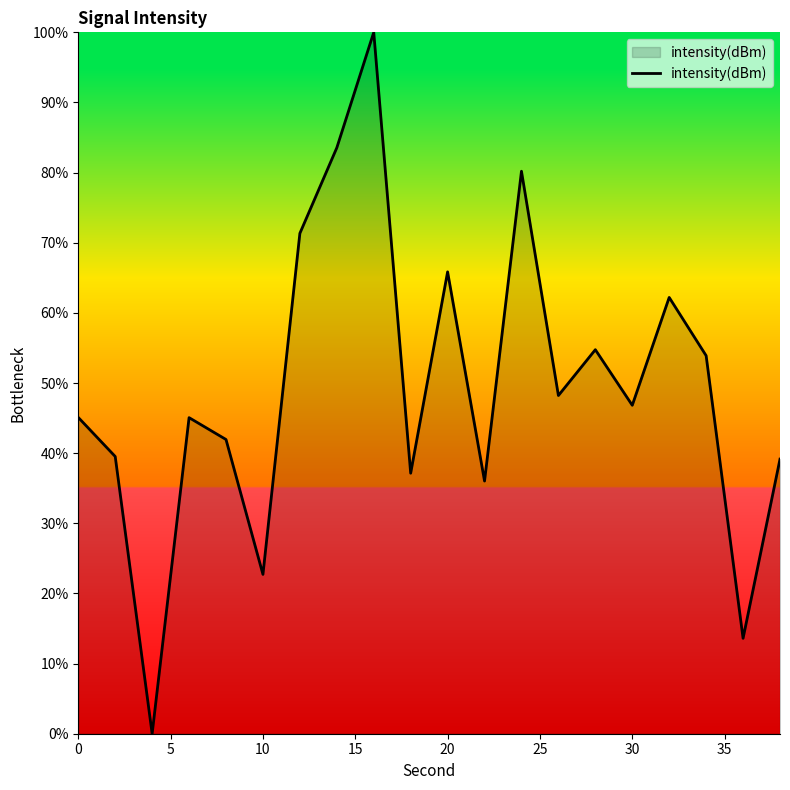

What is the difference between the maximum and minimum values?

100.0